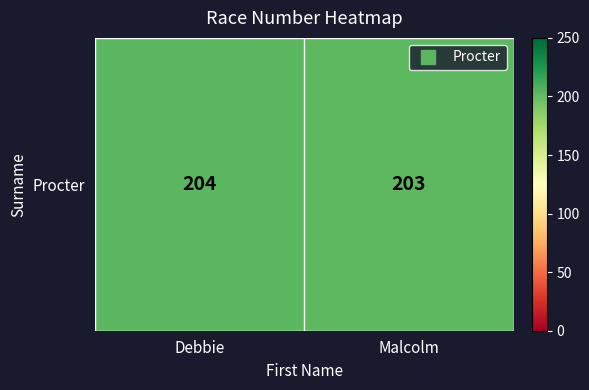

Reading left to right, extract all data points from this chart.

Debbie=204	Malcolm=203